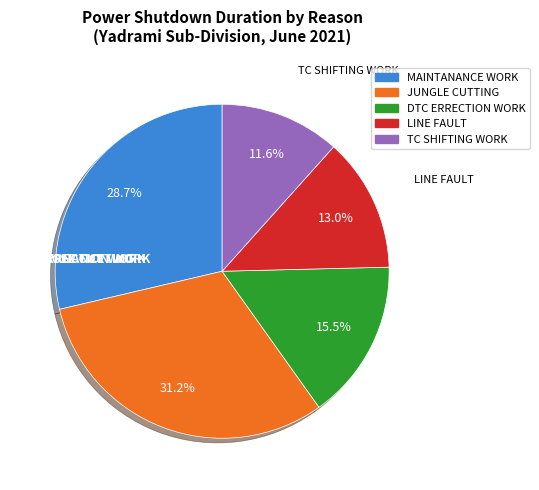

Count the number of slices in the pie.

5